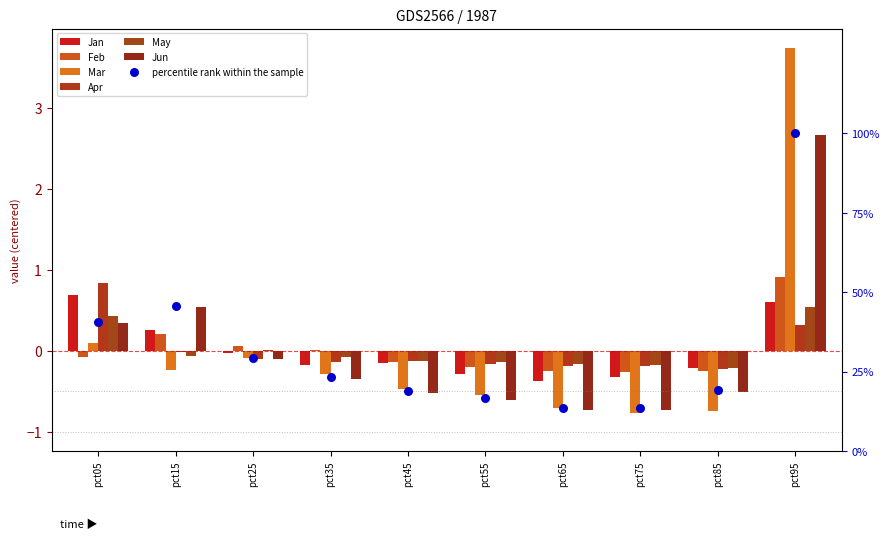

Which series contains the lowest Y value?

Mar